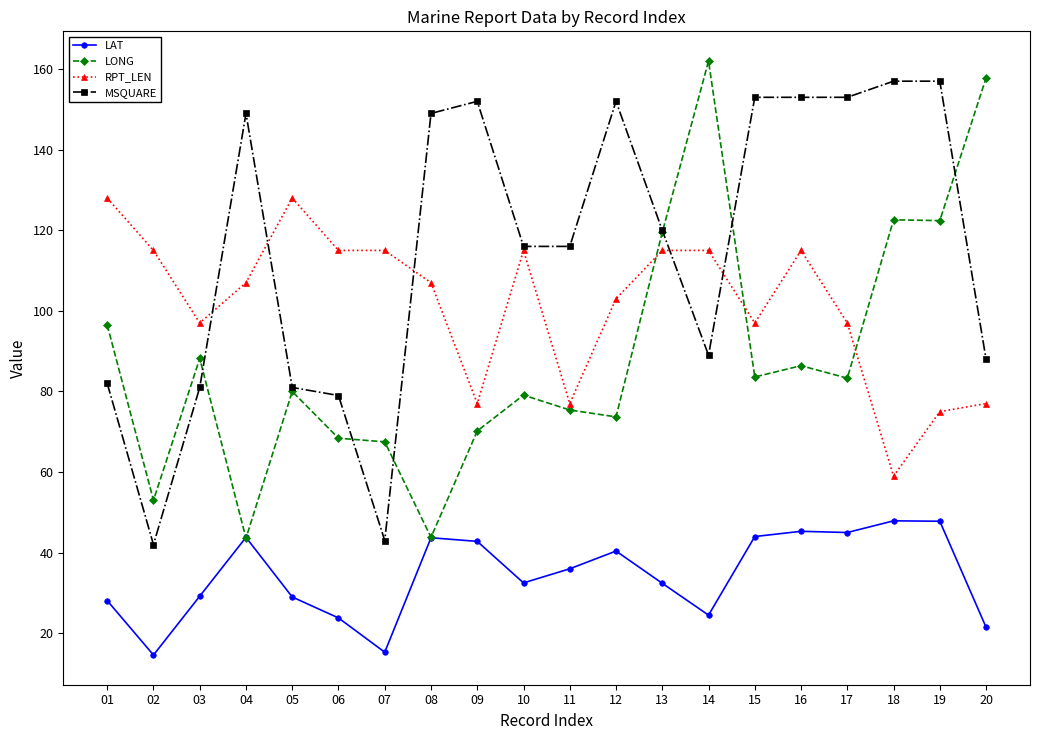

True or false: RPT_LEN and LAT cross at least once.

False